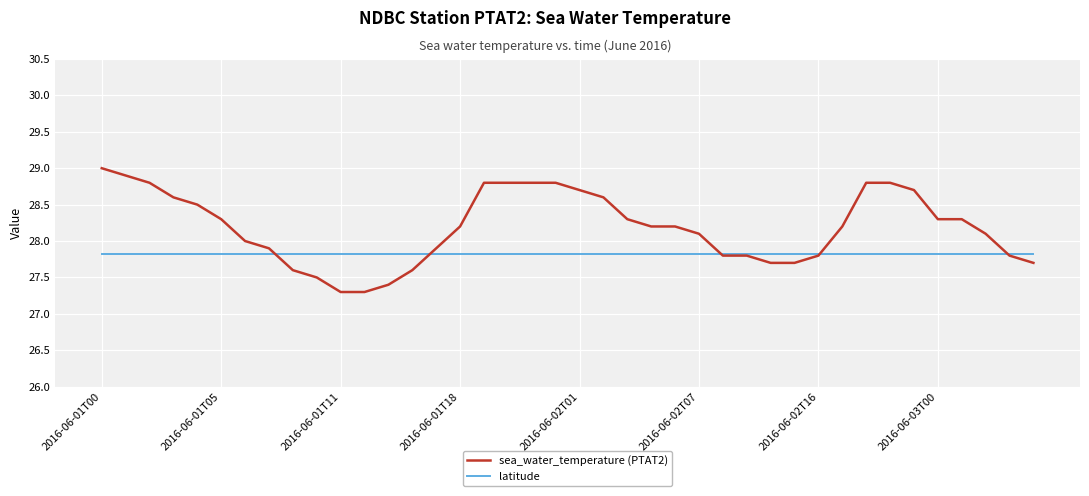

What is the highest value of the sea_water_temperature (PTAT2) series?

29.0